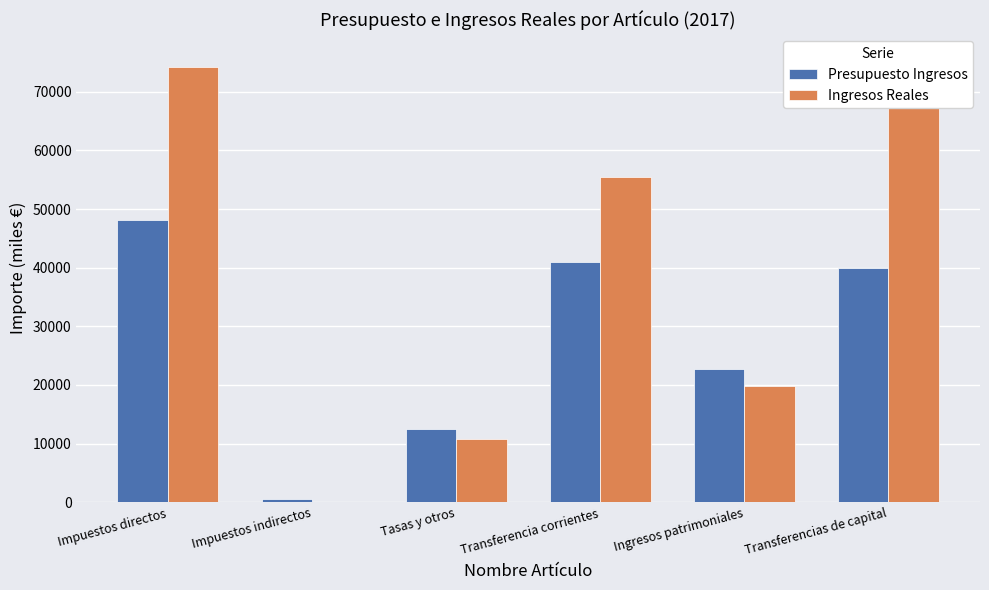

What is the total value across all series at Ingresos patrimoniales?

42554.9